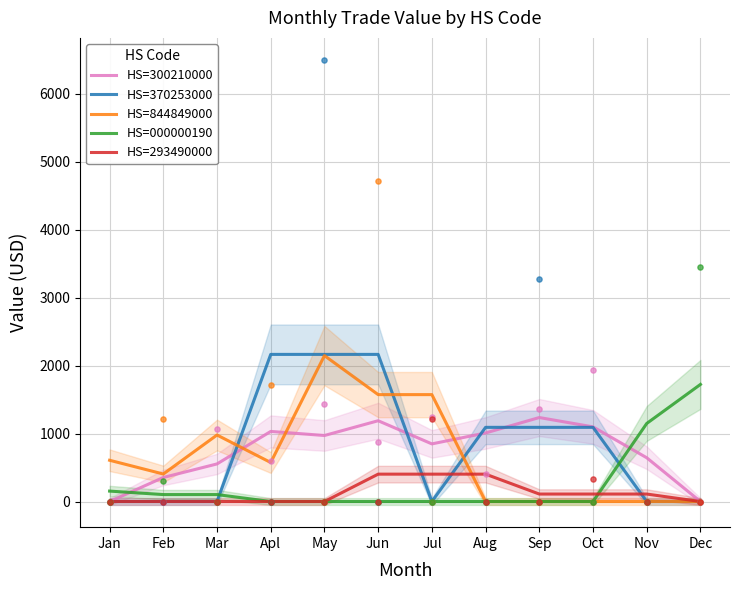

Is the value of HS=300210000 at Mar greater than the value of HS=844849000 at Aug?

Yes